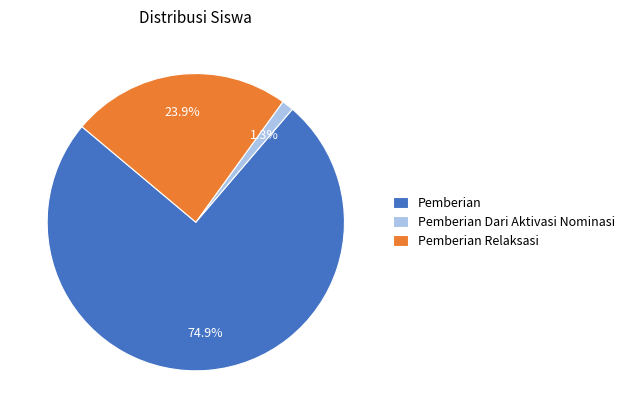

Which slice is the largest?

Pemberian